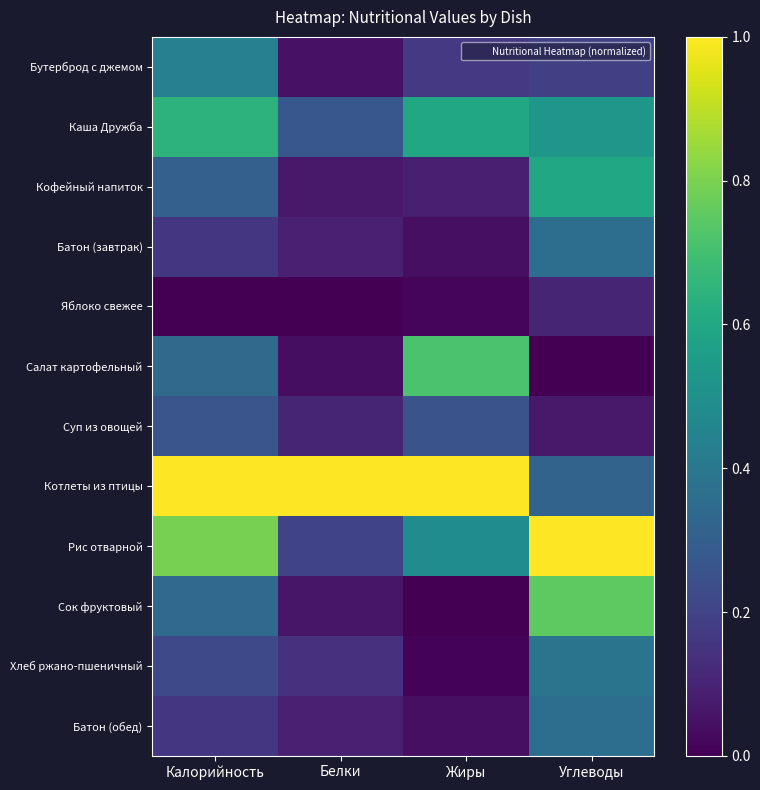

Which category has the lowest value across all series?

Калорийность